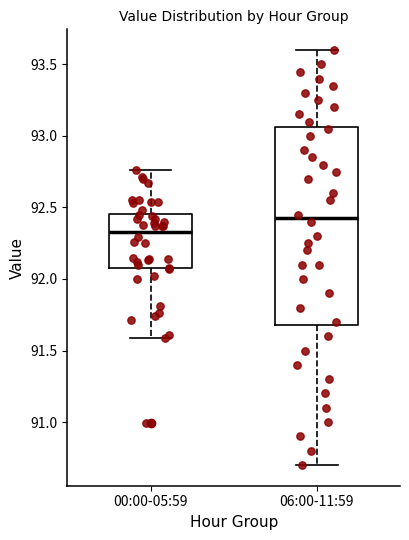

Reading left to right, transcribe this box plot: for each box, give where its median line is, the range the box spans, and where its two whiskers end, as read against the y-axis. The values are not printed on the chart, so give them approximately, as read against the axis.

00:00-05:59: median 92.35, box 92.10 to 92.45, whiskers 91.60 to 92.75
06:00-11:59: median 92.45, box 91.70 to 93.05, whiskers 90.70 to 93.60